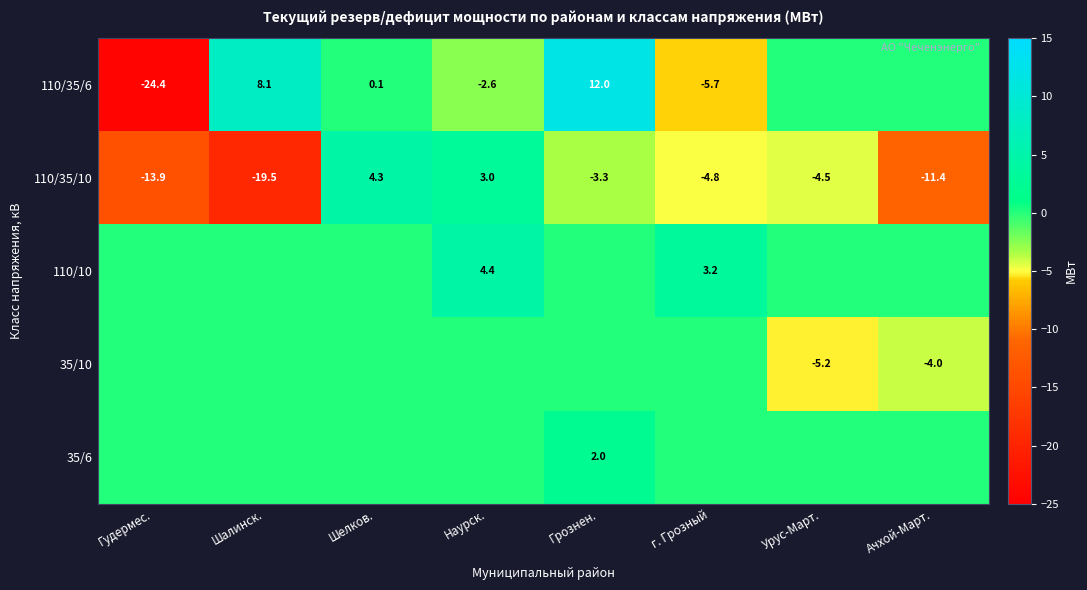

What is the highest value of the 110/35/10 series?

4.3